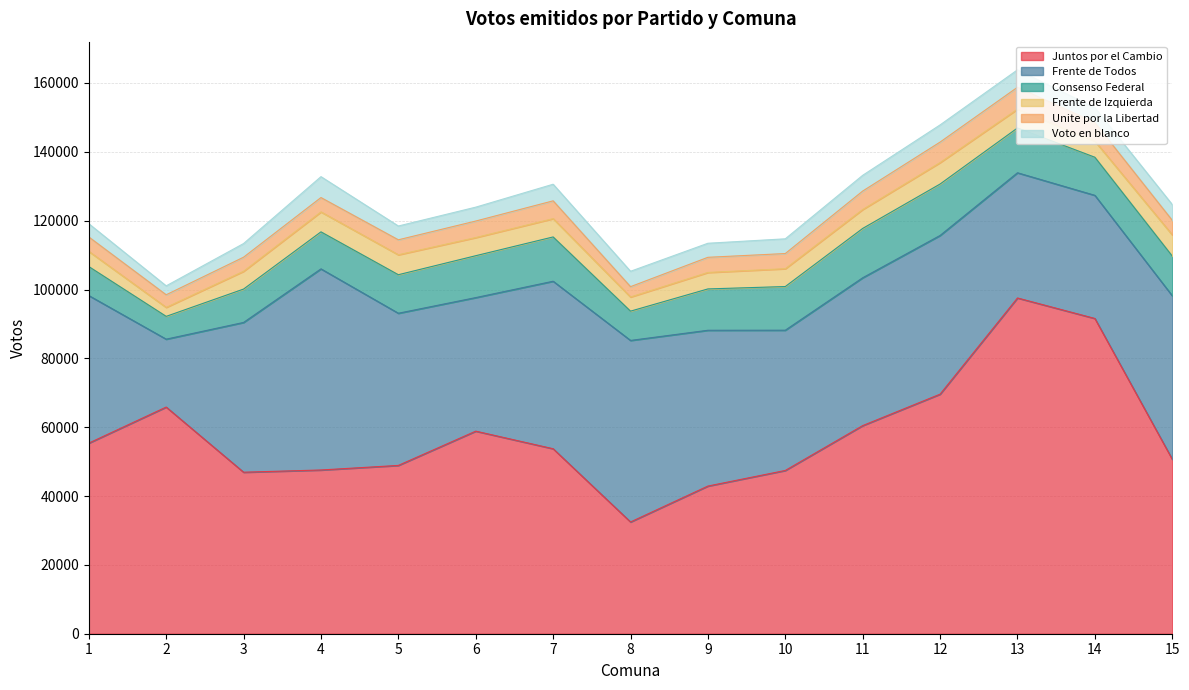

Is it true that Unite por la Libertad equals 6147 at 2?

False